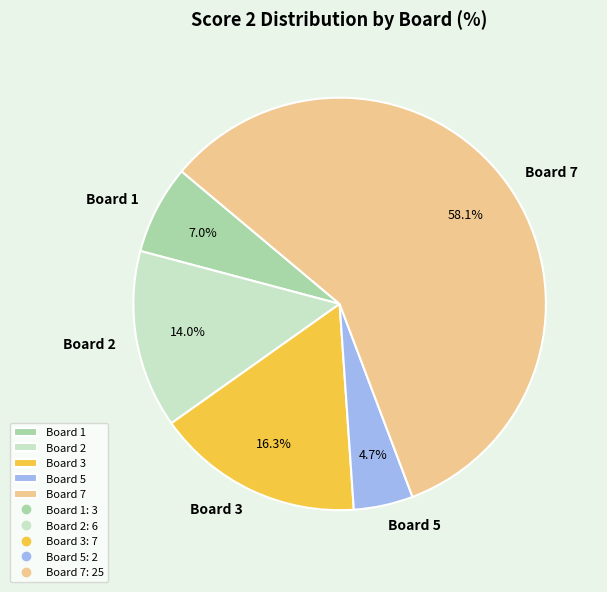

Count the number of slices in the pie.

5